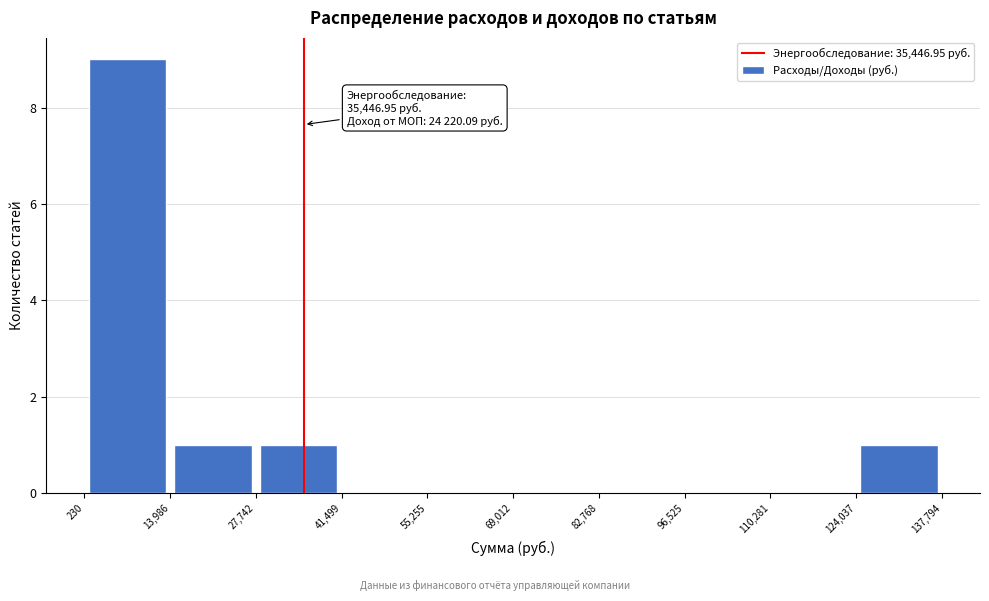

Over which range of the x-axis is the bar tallest?

230 to 13,986